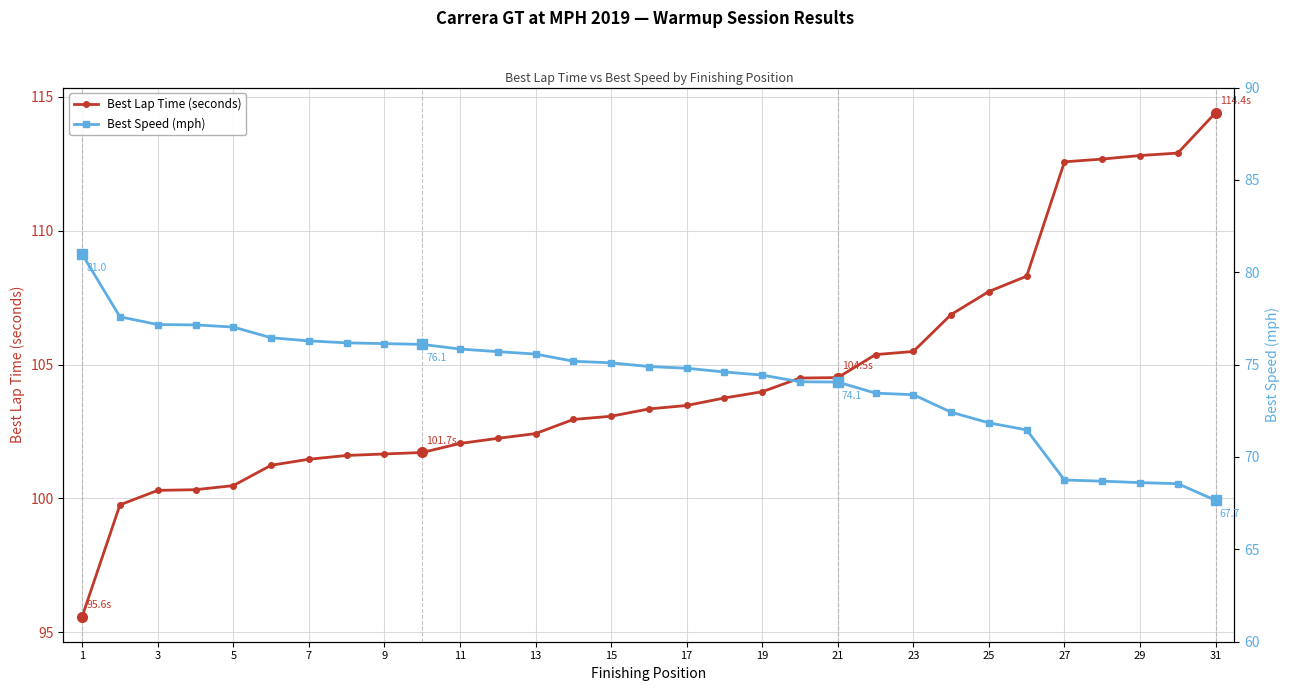

True or false: Best Lap Time (seconds) has more than 2 interior local peaks.

False